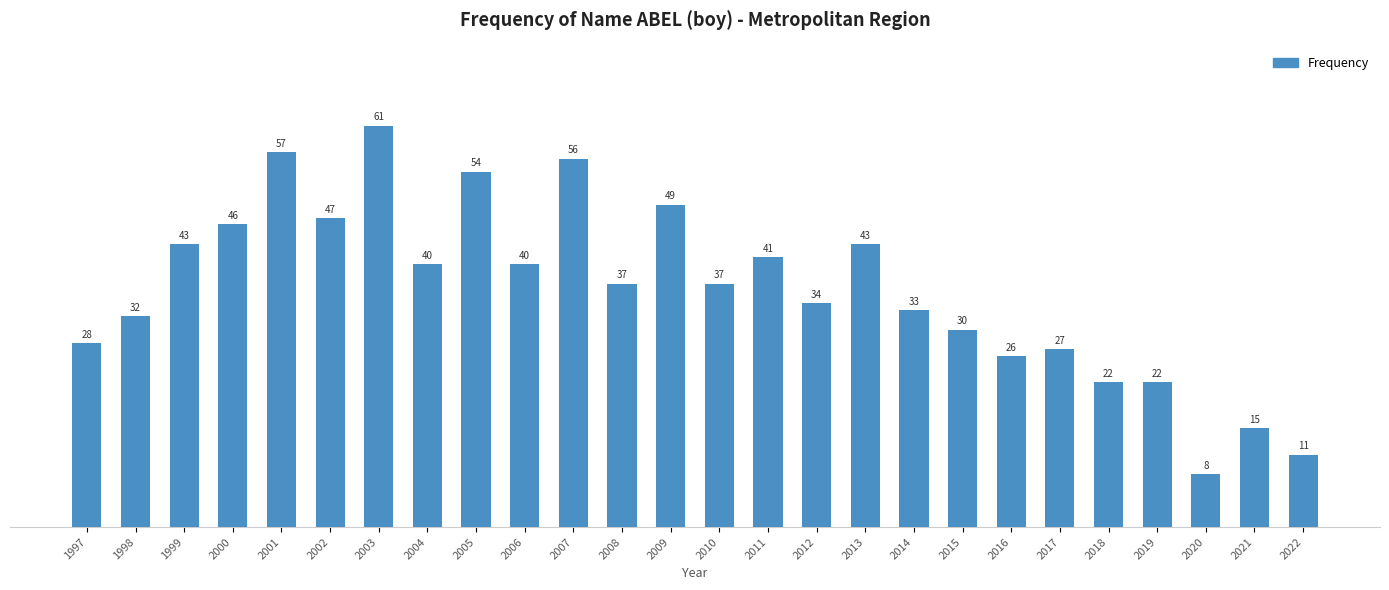

What is the change in value from 2008 to 2018?

-15